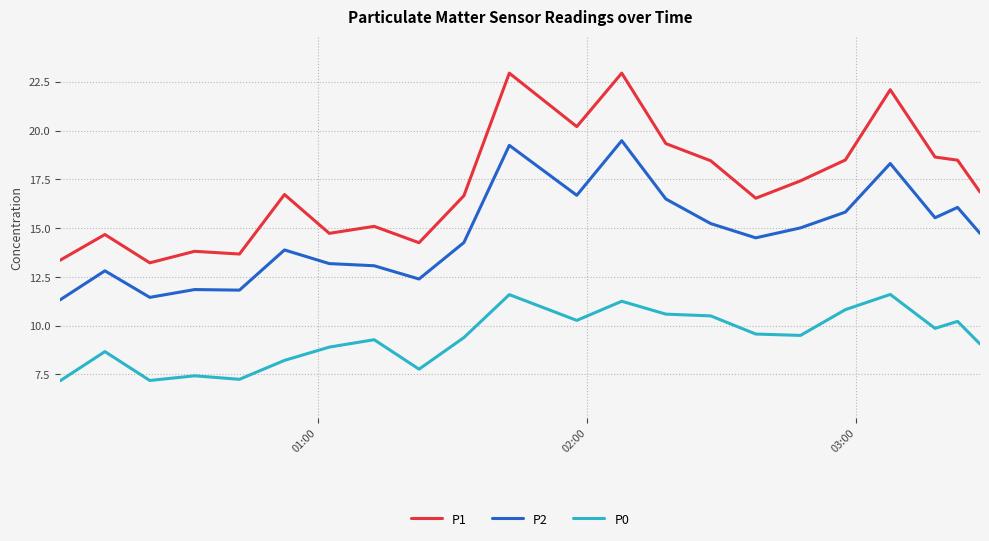

What is the highest value of the P0 series?

11.6